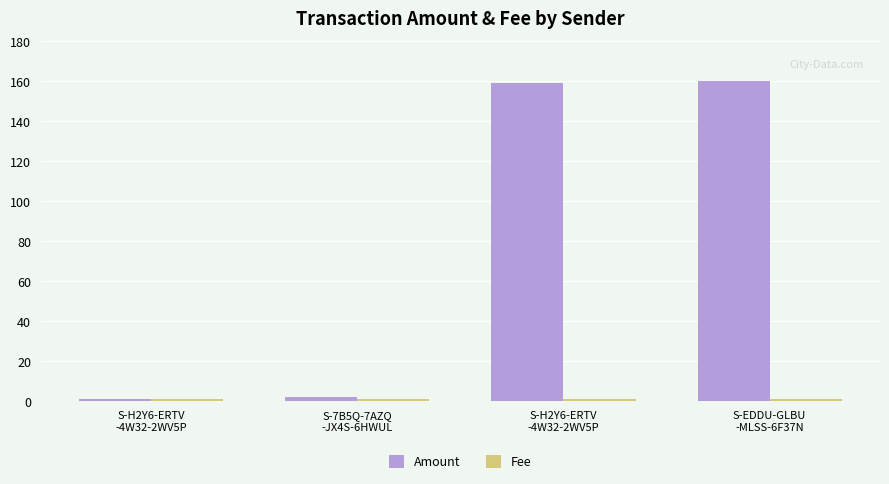

How many categories are shown in the chart?

4